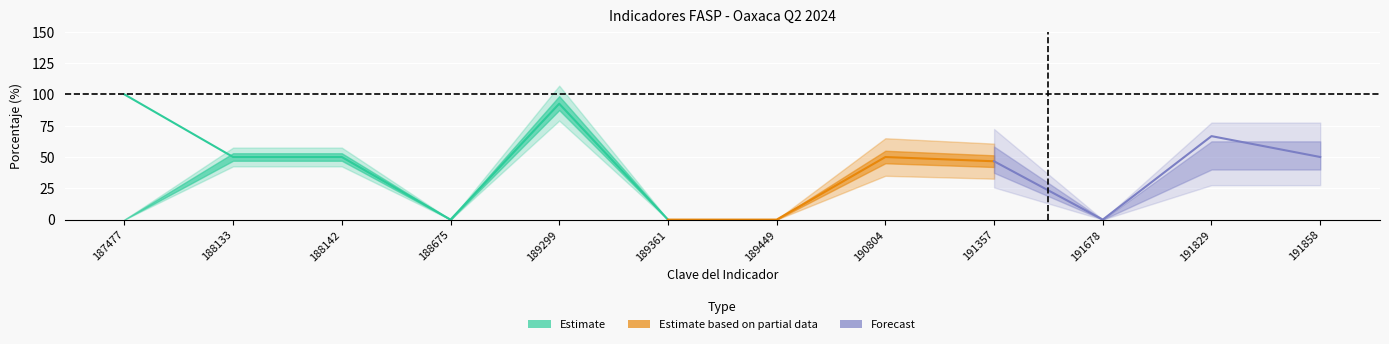

Read the Realizado en el Periodo value at 190804.

50.0